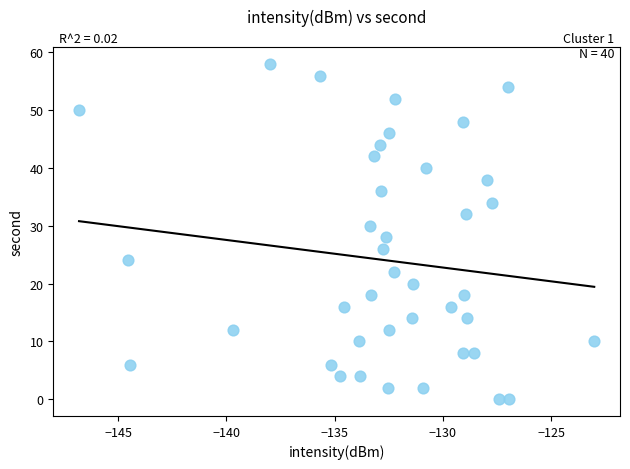

What is the range of Y values (max minus min)?

58